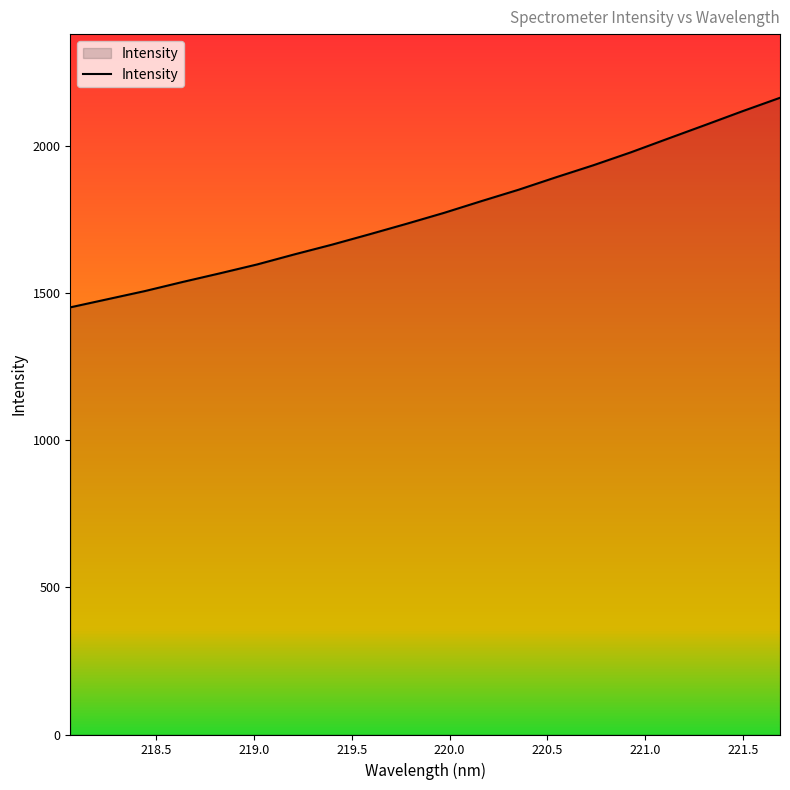

Does the chart display data point markers on the line(s)?

No